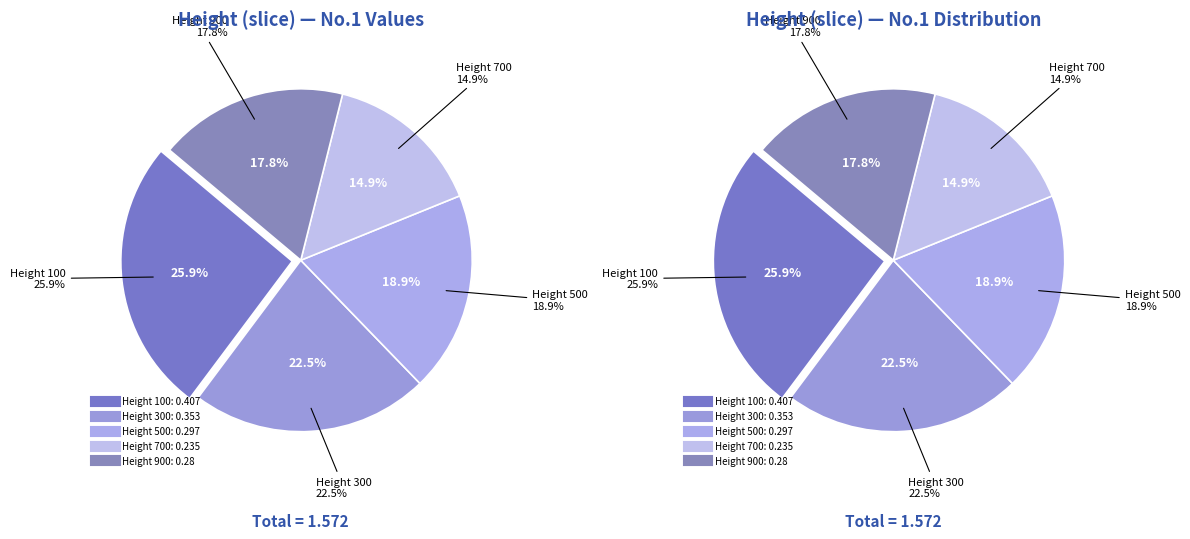

To the nearest percent, what is the difference between the largest and smallest slice percentages?

11%